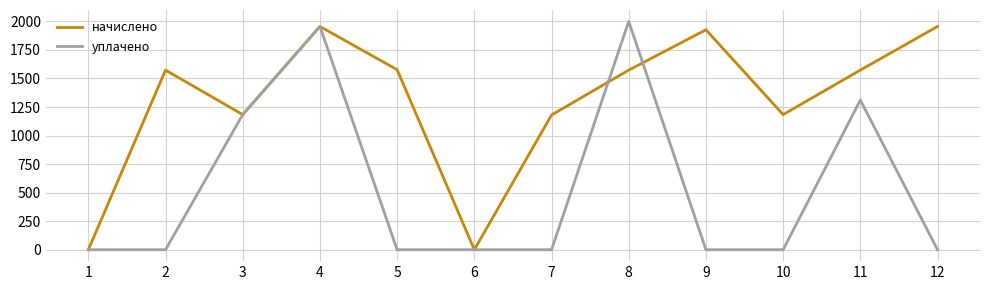

What is the difference between the highest and lowest values at 9?

1926.6